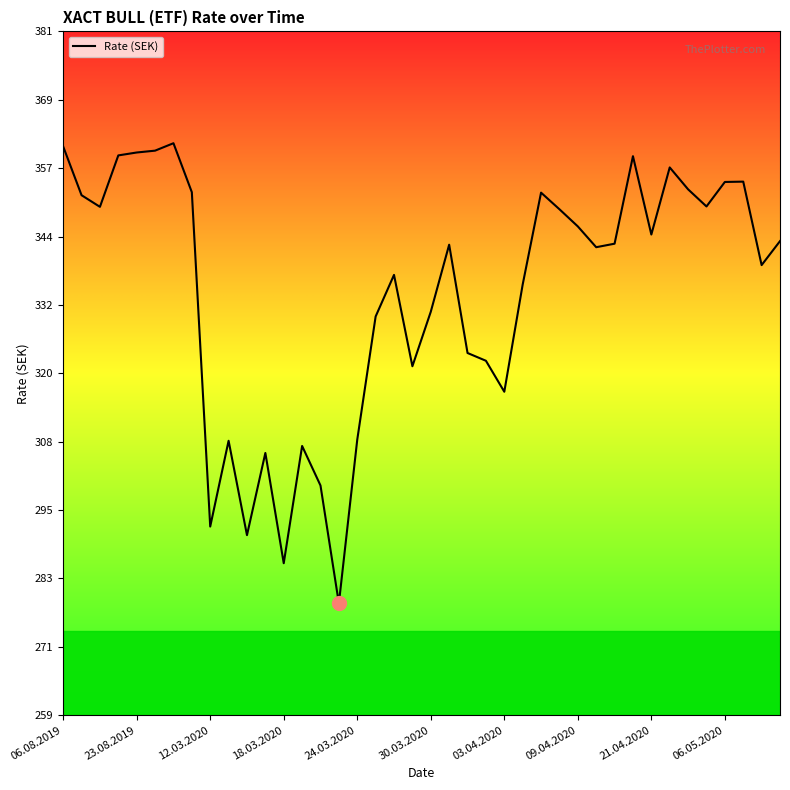

What is the difference between the maximum and minimum values?

82.3